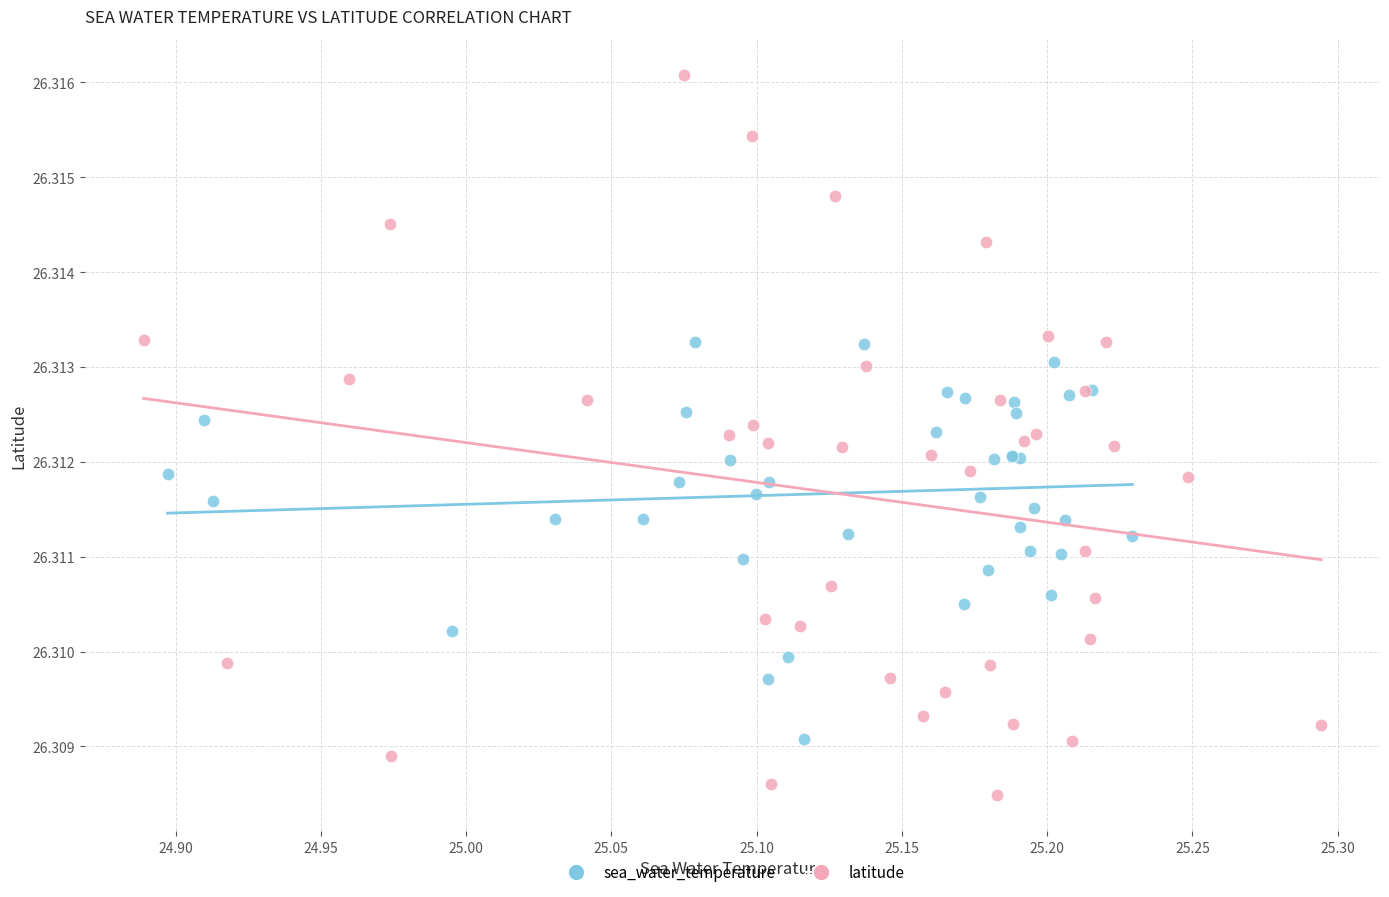

Which series contains the highest Y value?

latitude